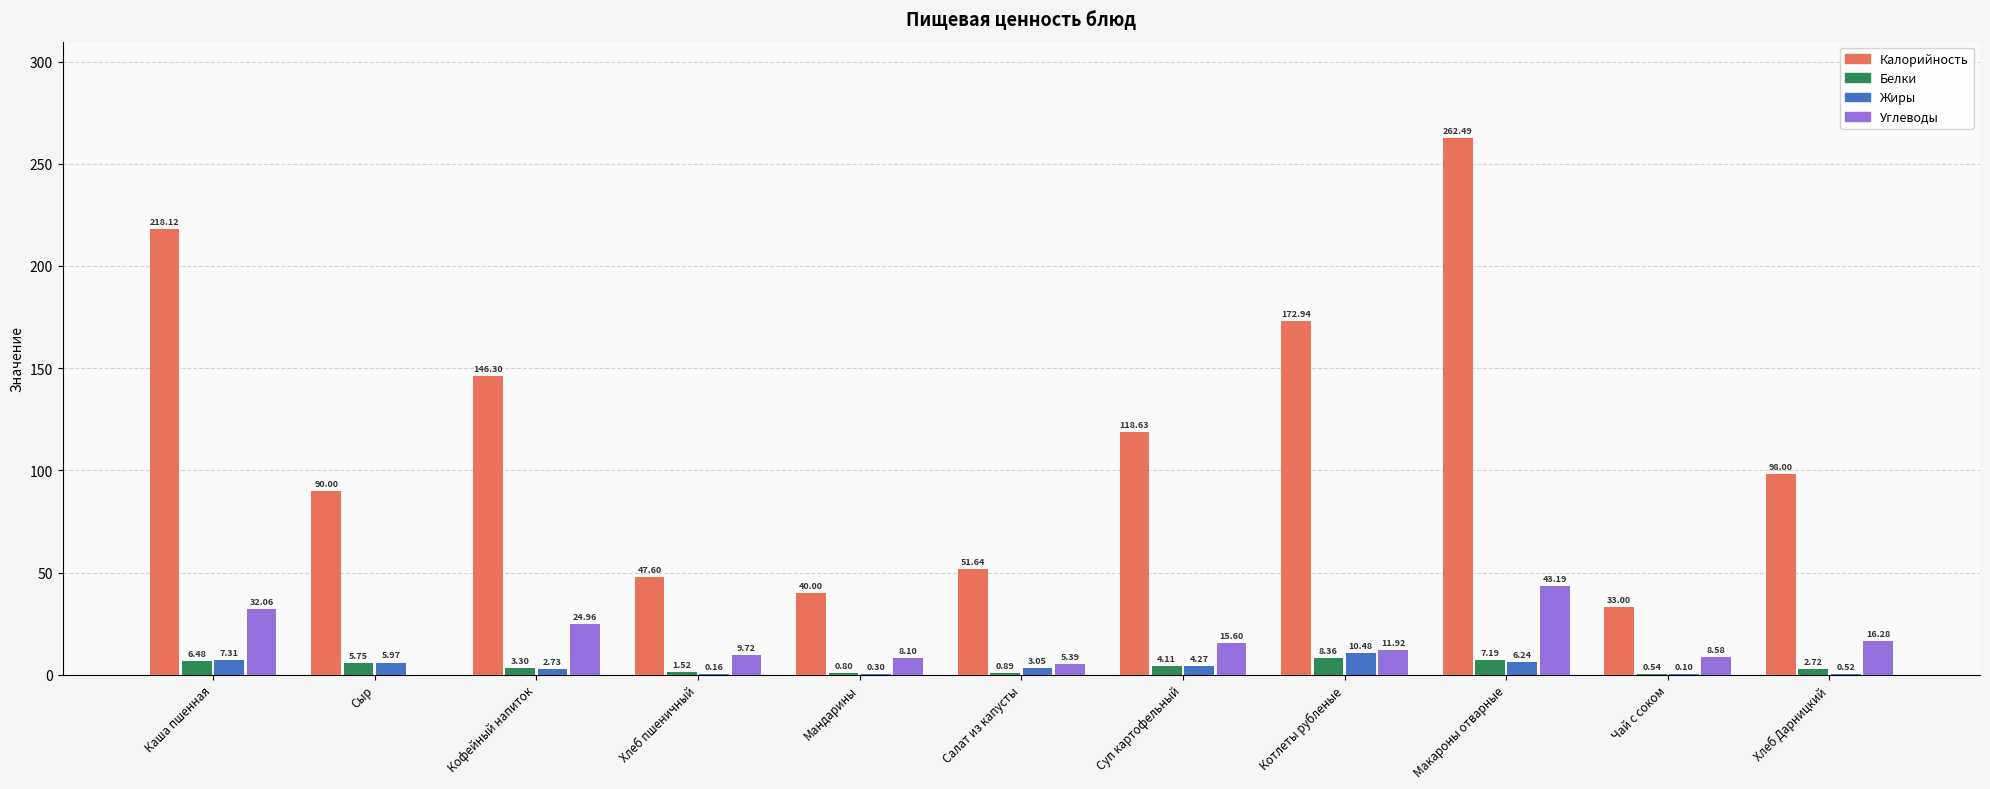

What is the sum of the Белки values at Сыр and Каша пшенная?

12.2